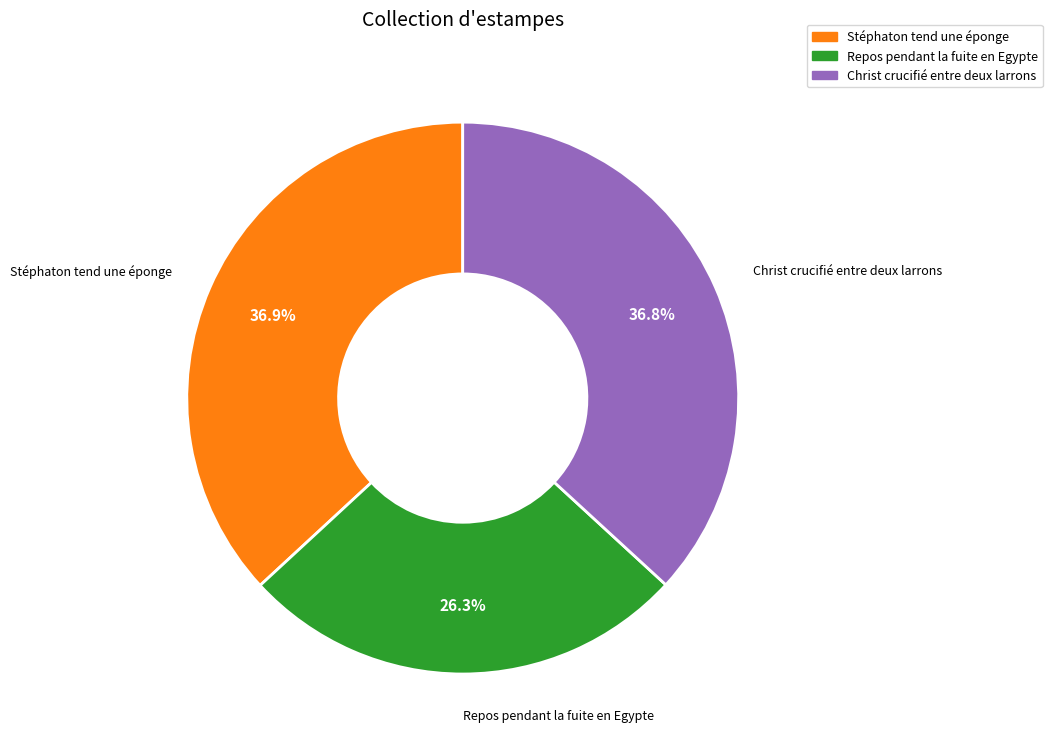

To the nearest percent, what is the difference between the largest and smallest slice percentages?

11%